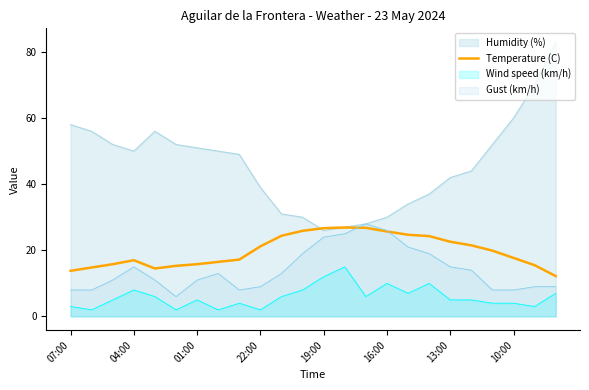

Is the value of Humidity (%) at 10:00 greater than the value of Wind speed (km/h) at 22:00?

Yes